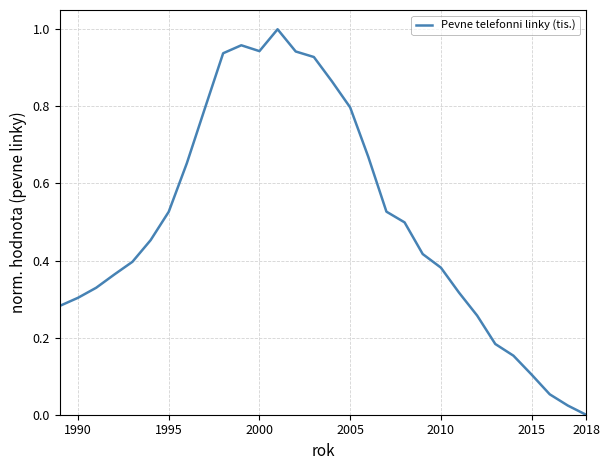

At which category does the chart reach its minimum across all series?

2018